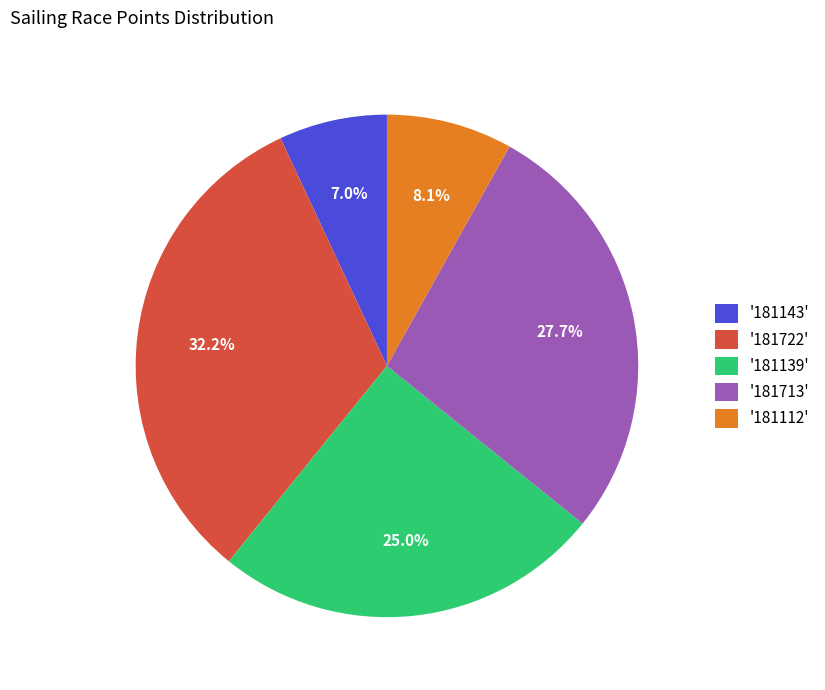

How much of the chart is everything except '181112'?

91.9%